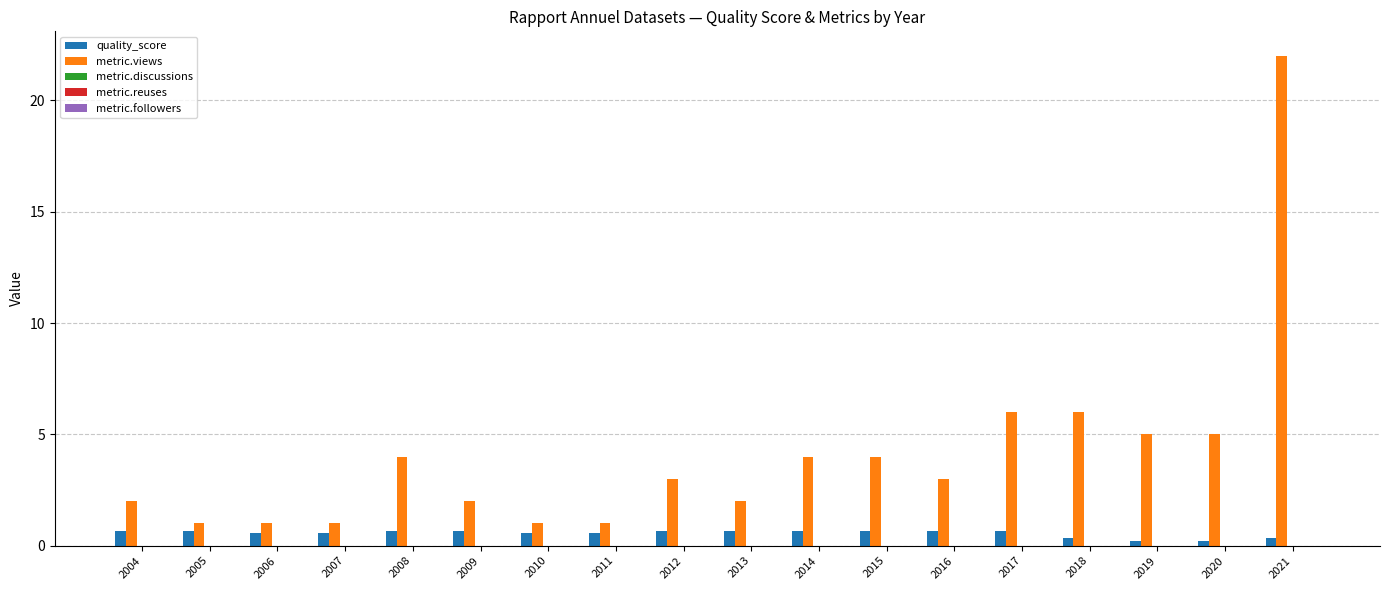

How many bars are there in total?

36